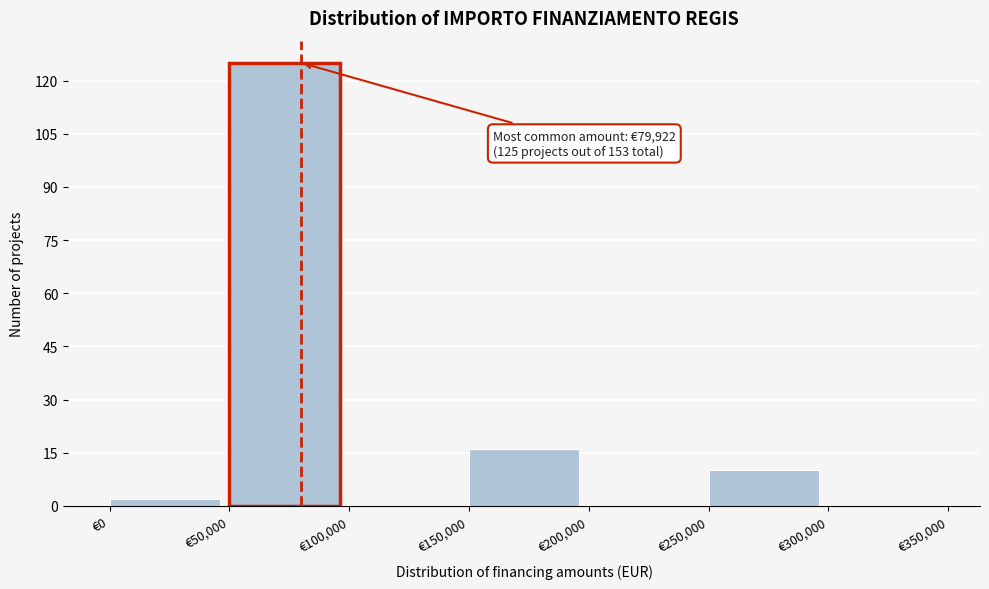

Which range on the x-axis has the tallest bar?

50000 to 100000